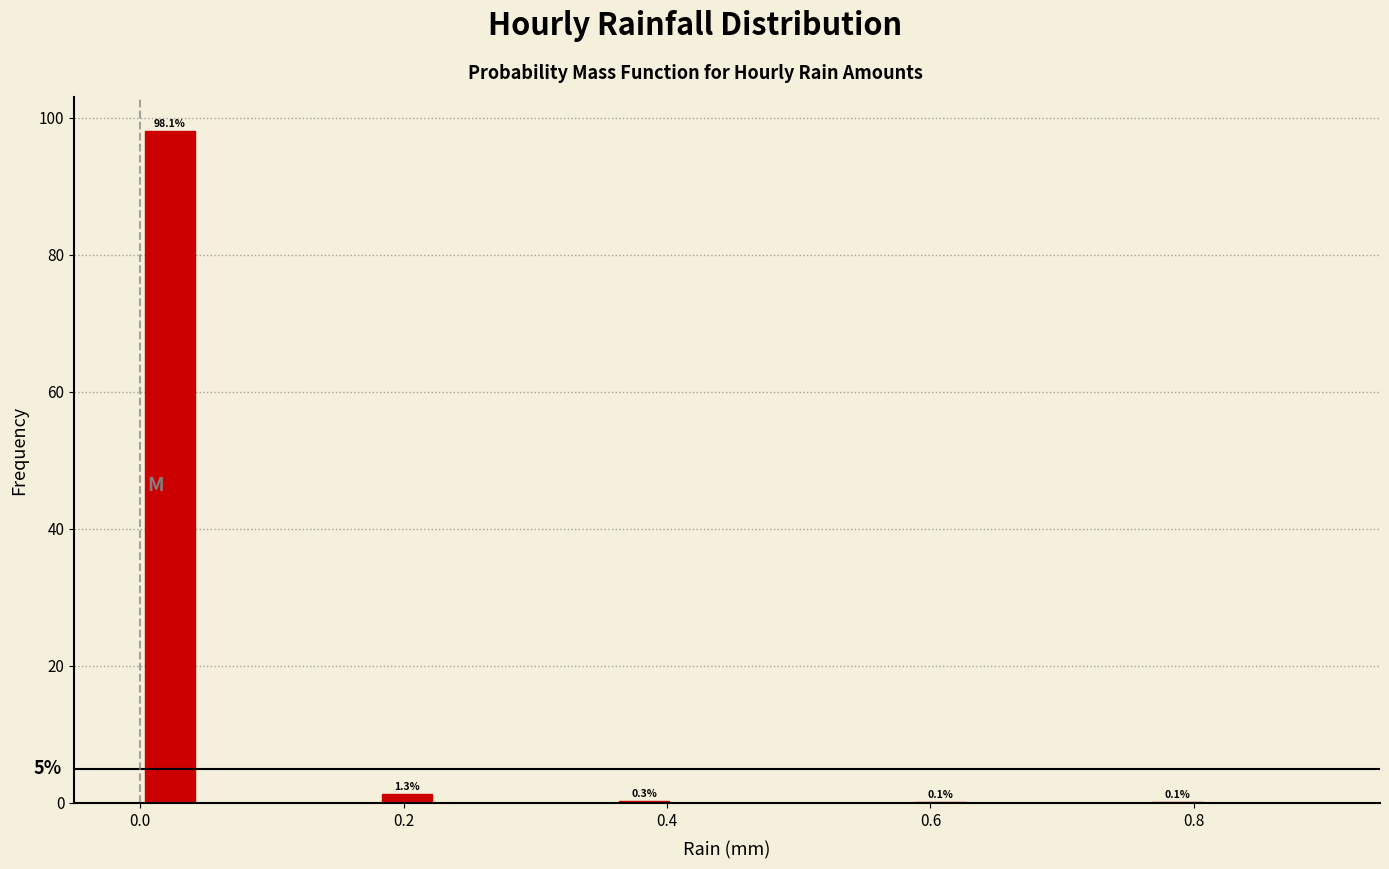

Around what value on the x-axis is the tallest bar? Give the approximate position of its centre, as read against the axis.

0.02